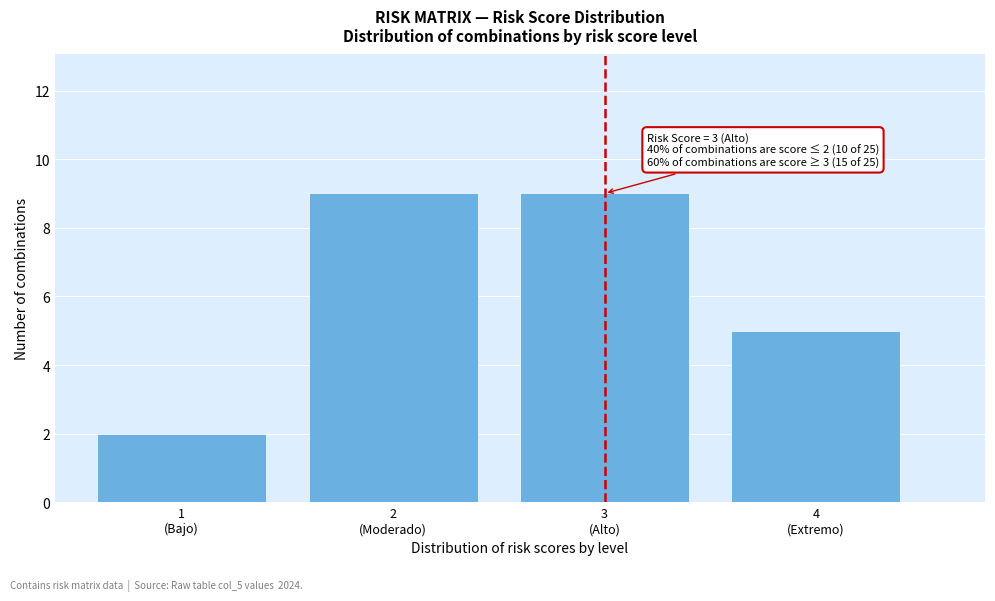

Reading left to right, what are all the values shown in this chart?

2	9	9	5